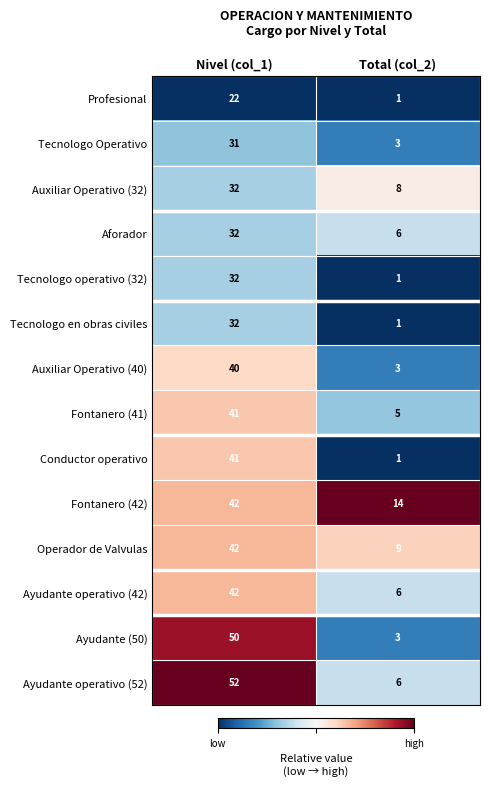

Reading left to right, extract all data points from this chart.

Profesional: 22	1
Tecnologo Operativo: 31	3
Auxiliar Operativo (32): 32	8
Aforador: 32	6
Tecnologo operativo (32): 32	1
Tecnologo en obras civiles: 32	1
Auxiliar Operativo (40): 40	3
Fontanero (41): 41	5
Conductor operativo: 41	1
Fontanero (42): 42	14
Operador de Valvulas: 42	9
Ayudante operativo (42): 42	6
Ayudante (50): 50	3
Ayudante operativo (52): 52	6